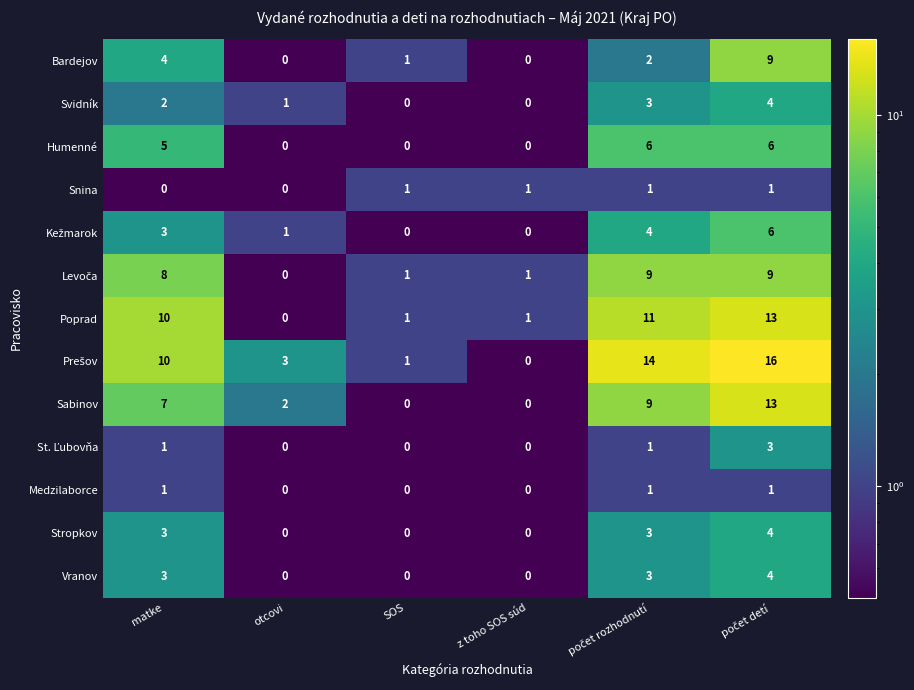

What is the difference between the highest and lowest values at matke?

10